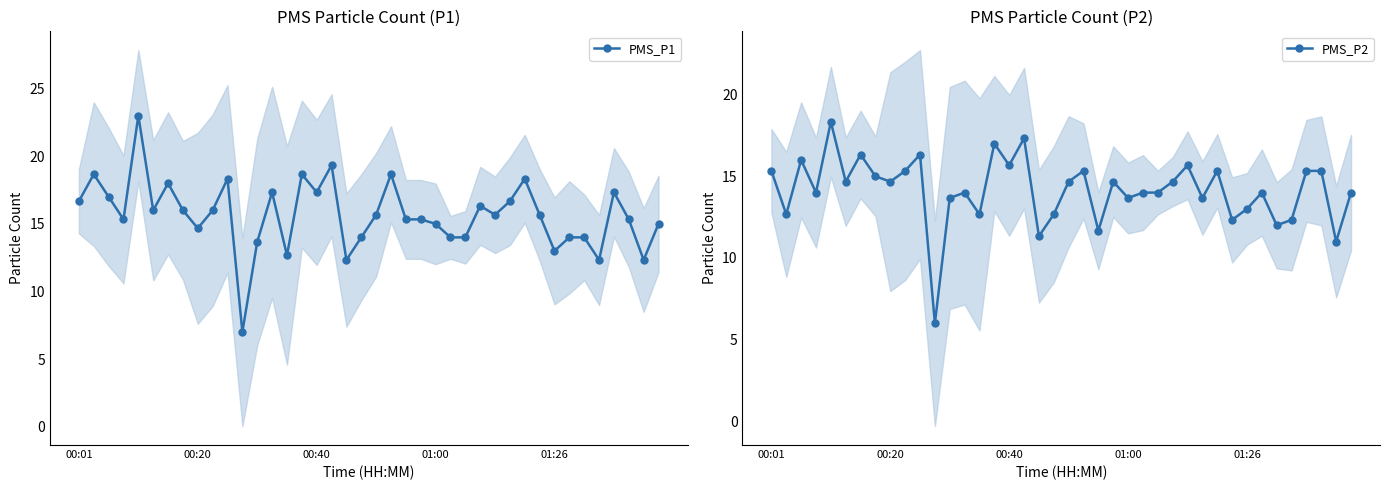

True or false: PMS_P1 and PMS_P2 cross at least once.

False